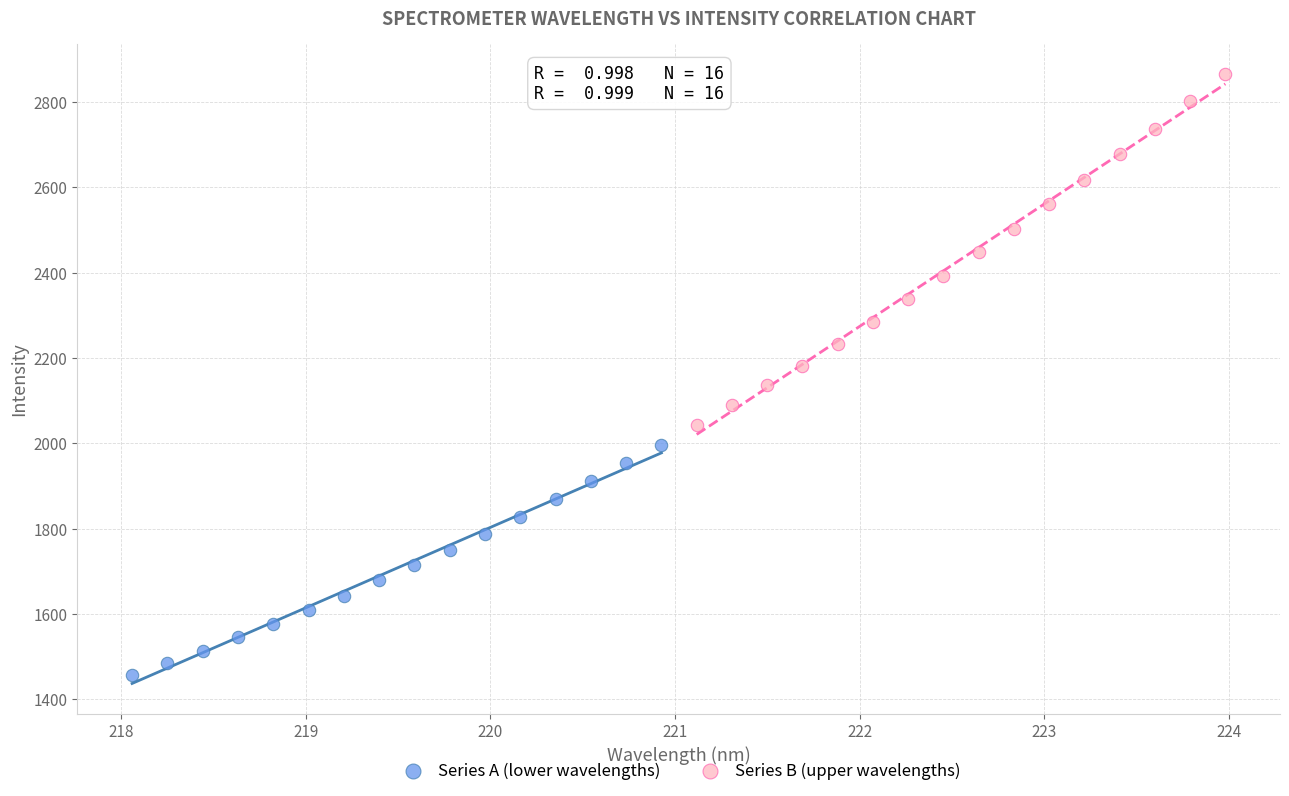

Which series contains the highest Y value?

Series B (upper wavelengths)